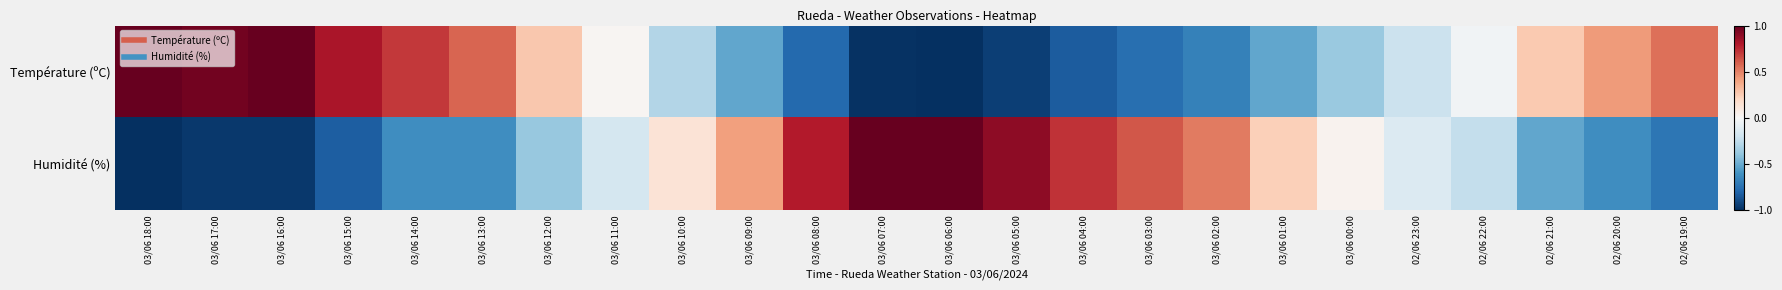

At which category is the sum across all series the highest?

03/06 14:00